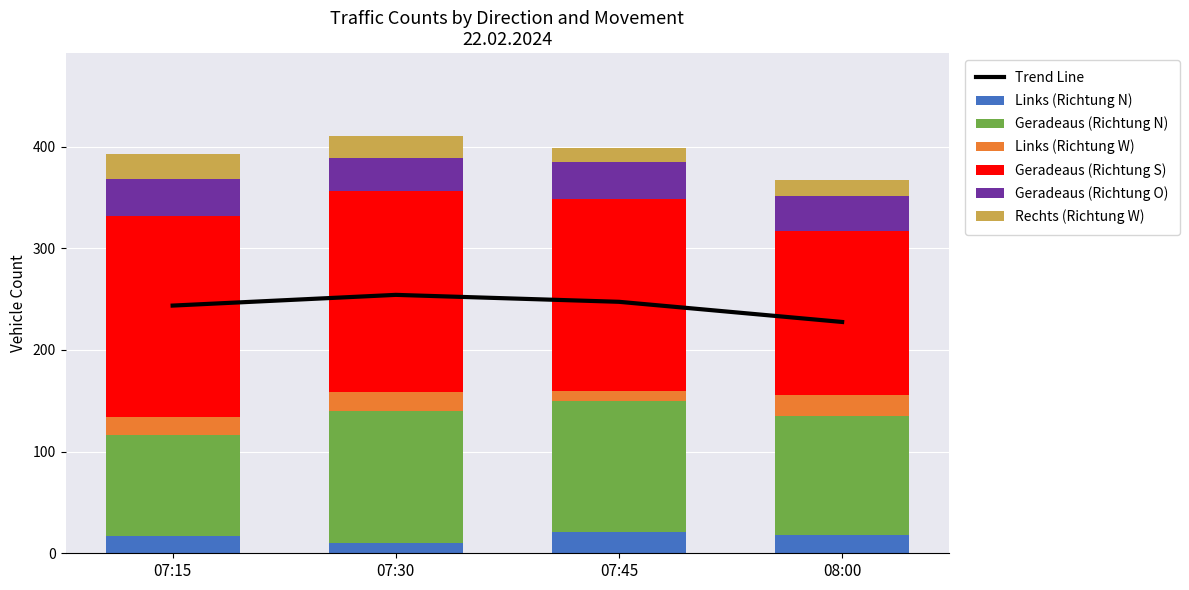

Where does the Geradeaus (Richtung S) series first go above 197?

07:15